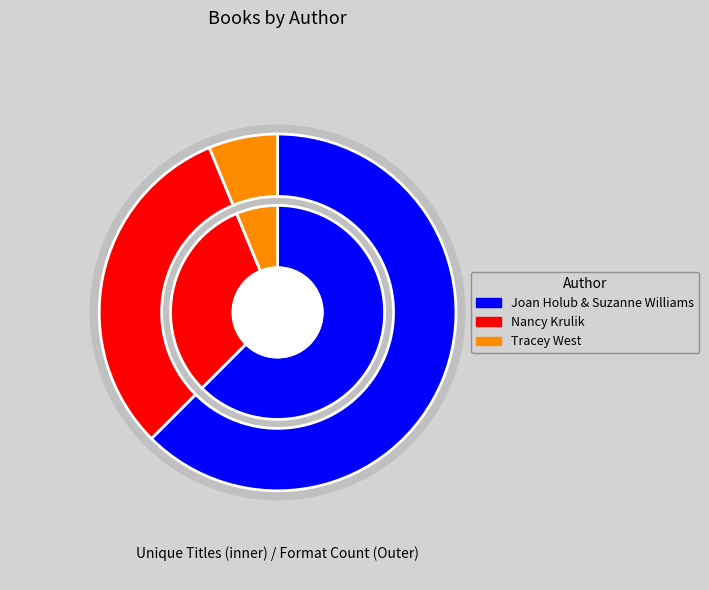

How many slices are in this pie chart?

3